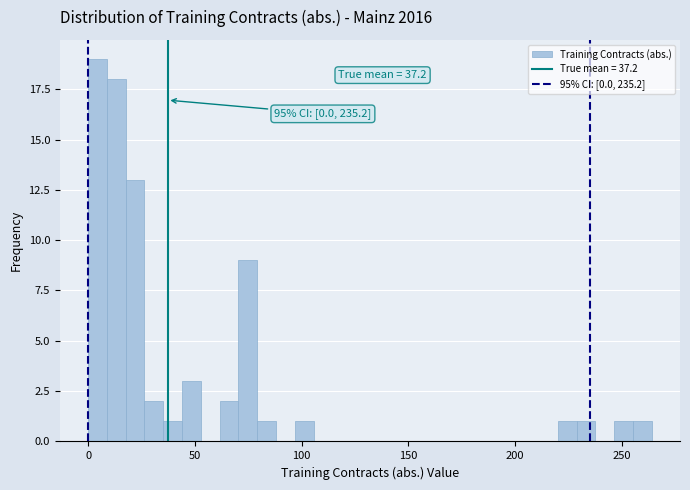

Around what value on the x-axis is the tallest bar? Give the approximate position of its centre, as read against the axis.

5